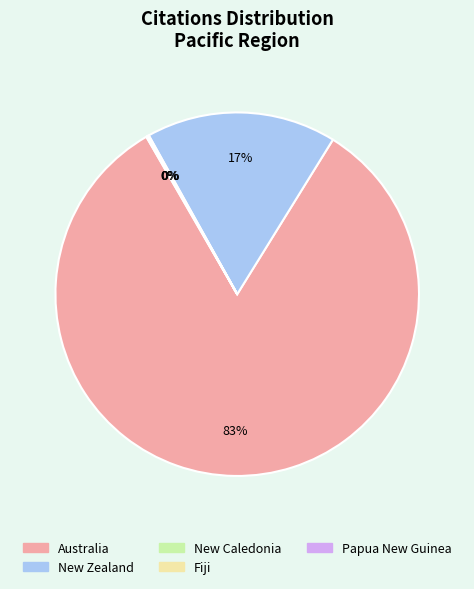

Is it true that New Zealand is 17% of the pie?

True